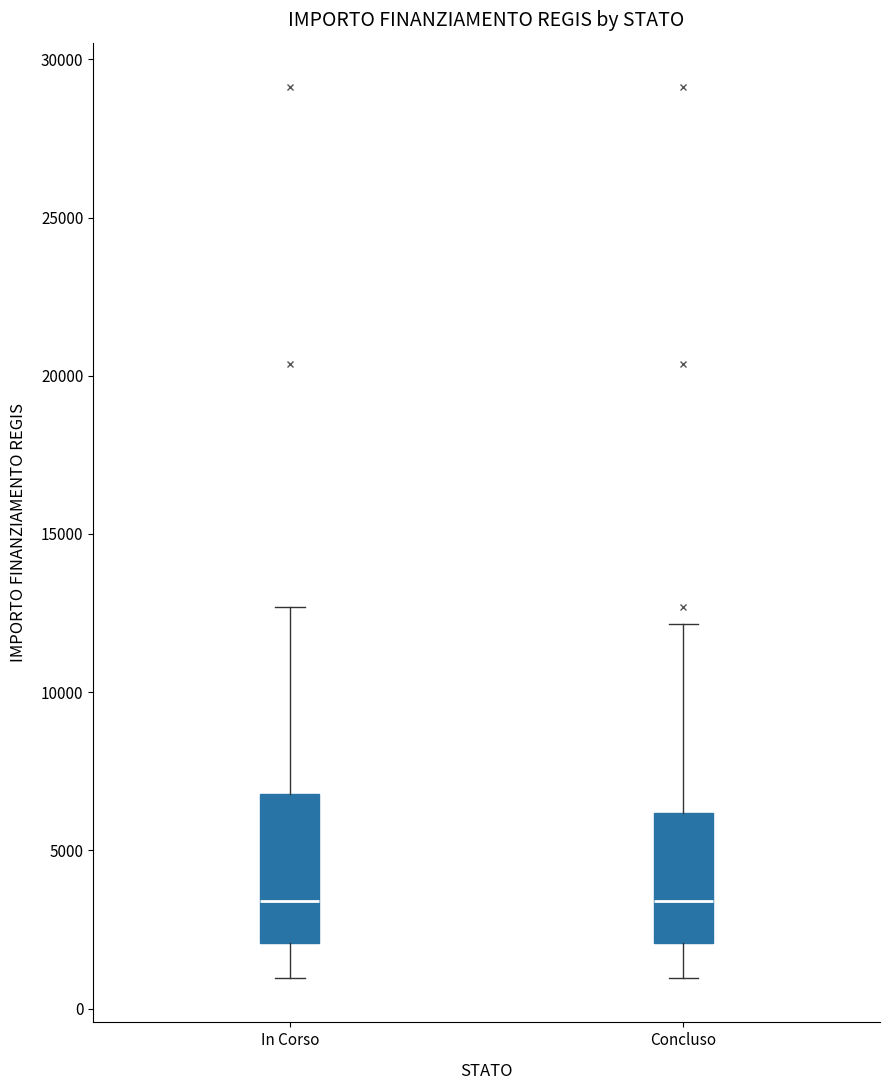

Comparing the boxes themselves (not the whiskers), which one is the tallest?

In Corso